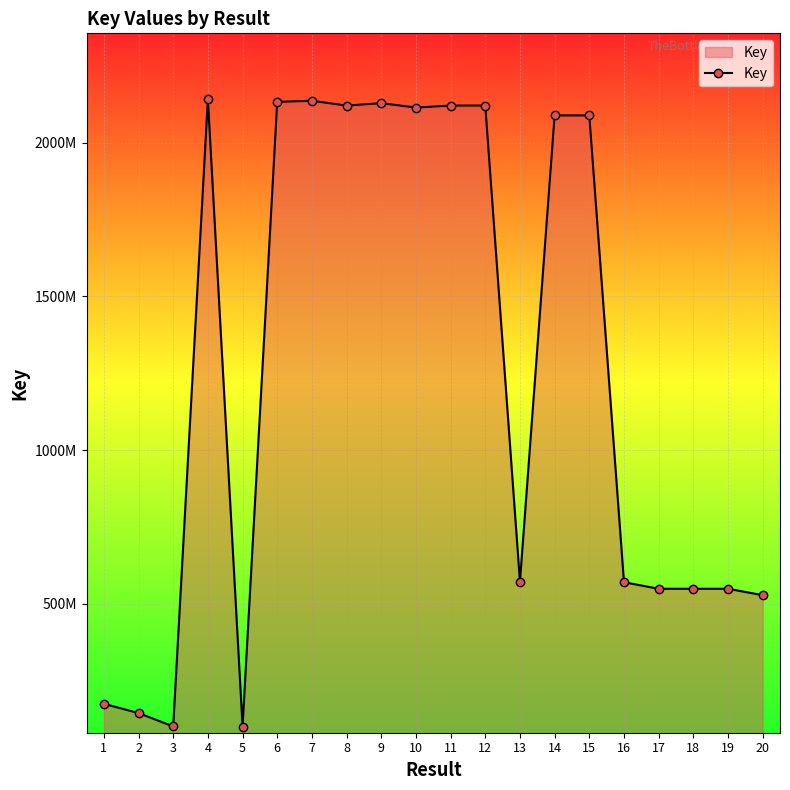

Reading left to right, list all the values displayed in this chart.

174669933	144527071	101099670	2141173281	100768519	2132407501	2135962726	2120324317	2128141638	2113895639	2120384949	2120384791	571992132	2088379194	2088379106	570062793	548838999	548838369	548838308	527909101